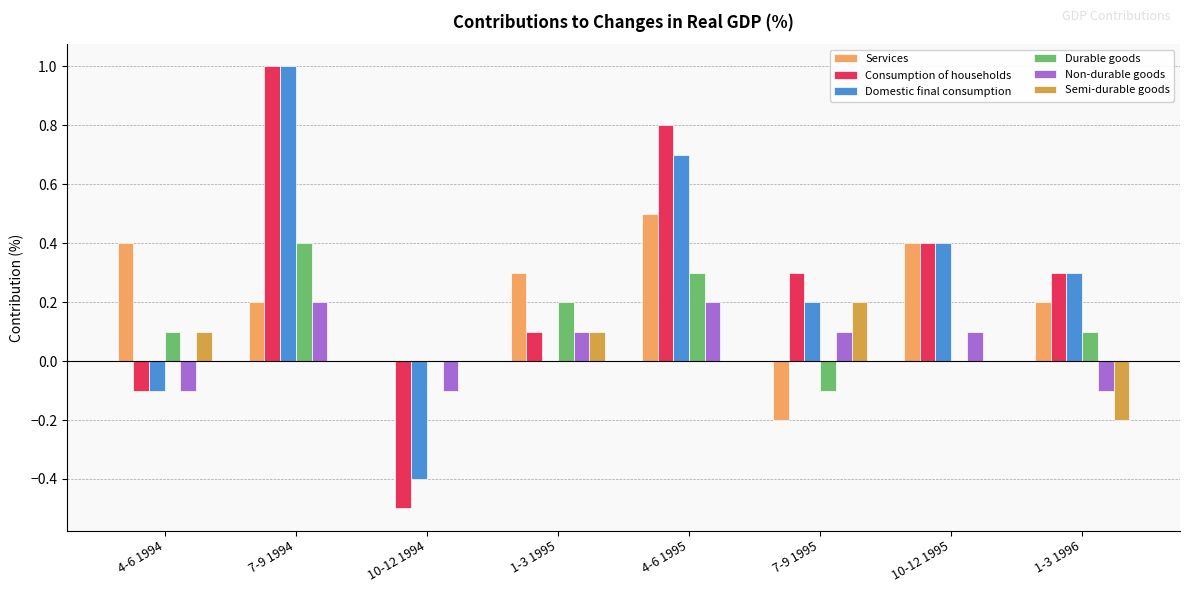

How many groups of bars are there?

8